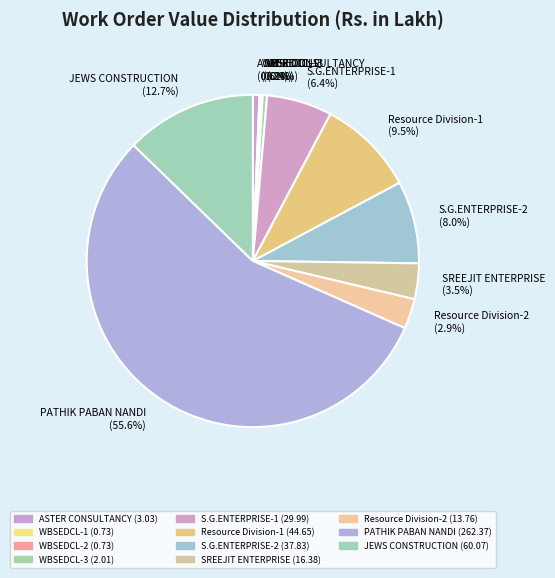

Combined, do SREEJIT ENTERPRISE (3.5%) and S.G.ENTERPRISE-1 (6.4%) account for over 50%?

No